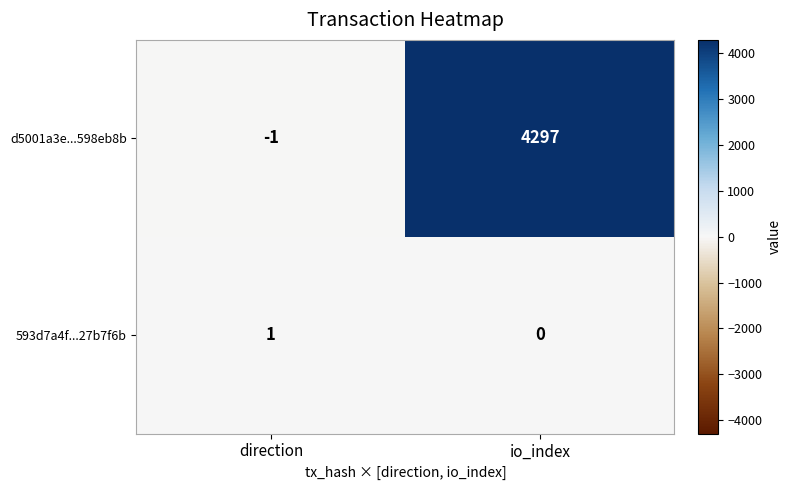

What is the difference between the maximum and minimum values in the d5001a3e...598eb8b series?

4298